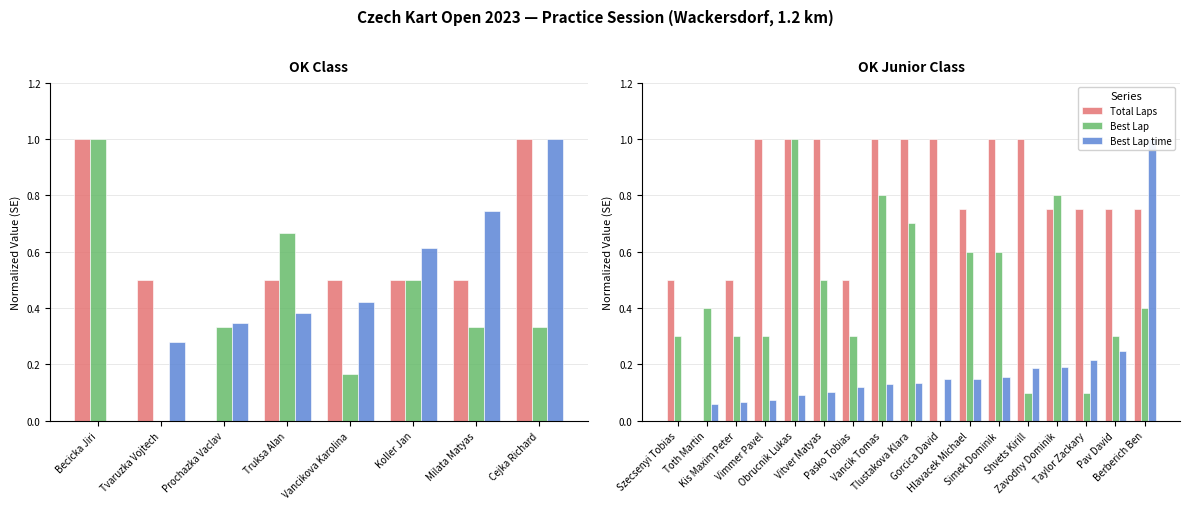

Which series has the widest spread of values?

Total Laps